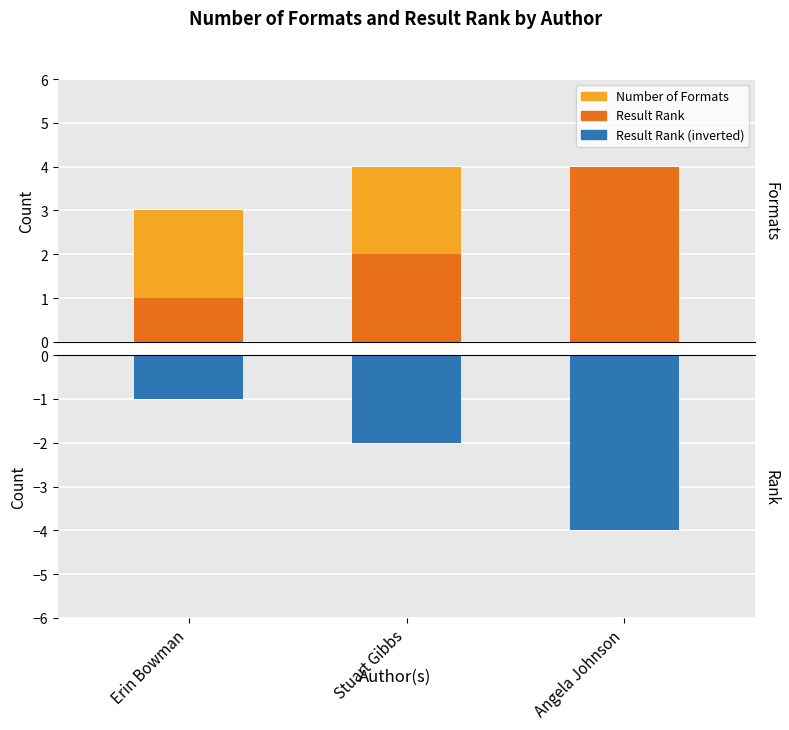

What is the total value across all series at Angela Johnson?

4